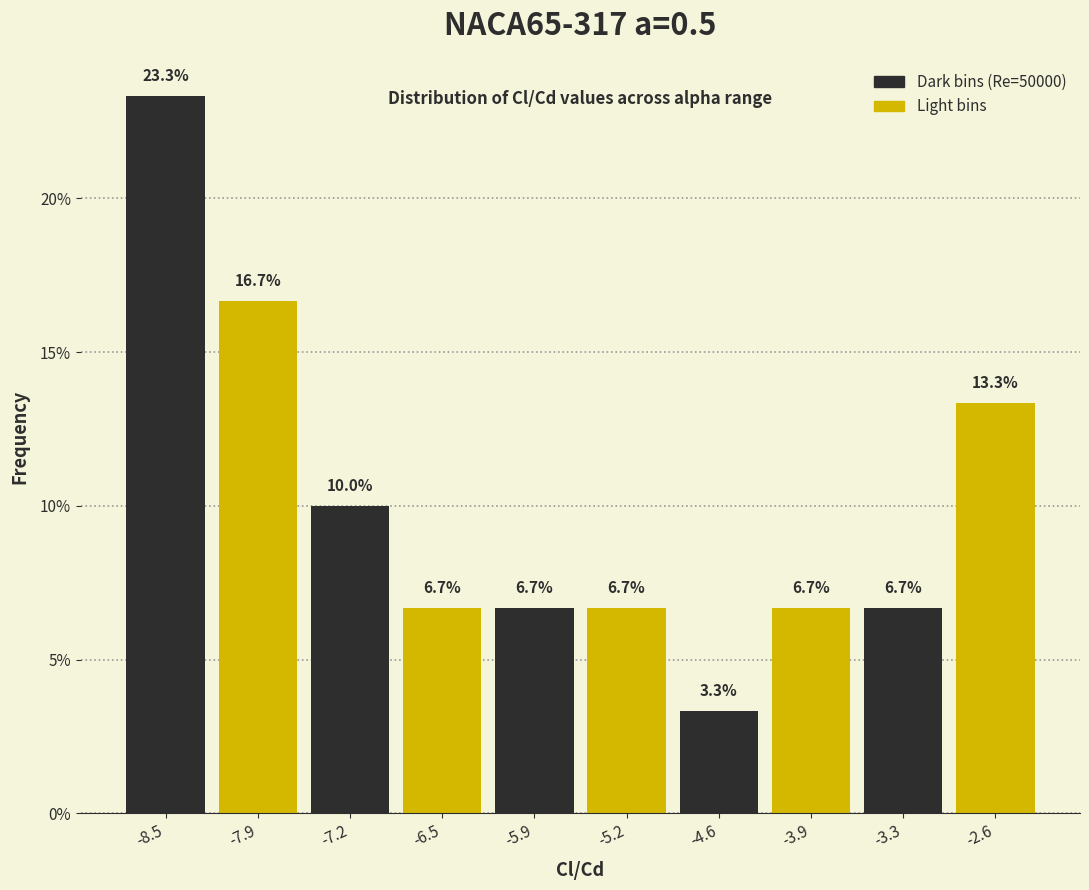

Reading left to right, transcribe this chart: for each bar, give the range it covers on the x-axis and its height. The bar edges are not printed on the chart, so give them approximately, as read against the axis.

-8.8 to -8.2: 23.3
-8.2 to -7.5: 16.7
-7.5 to -6.9: 10.0
-6.9 to -6.2: 6.7
-6.2 to -5.6: 6.7
-5.6 to -4.9: 6.7
-4.9 to -4.3: 3.3
-4.3 to -3.6: 6.7
-3.6 to -3.0: 6.7
-3.0 to -2.3: 13.3